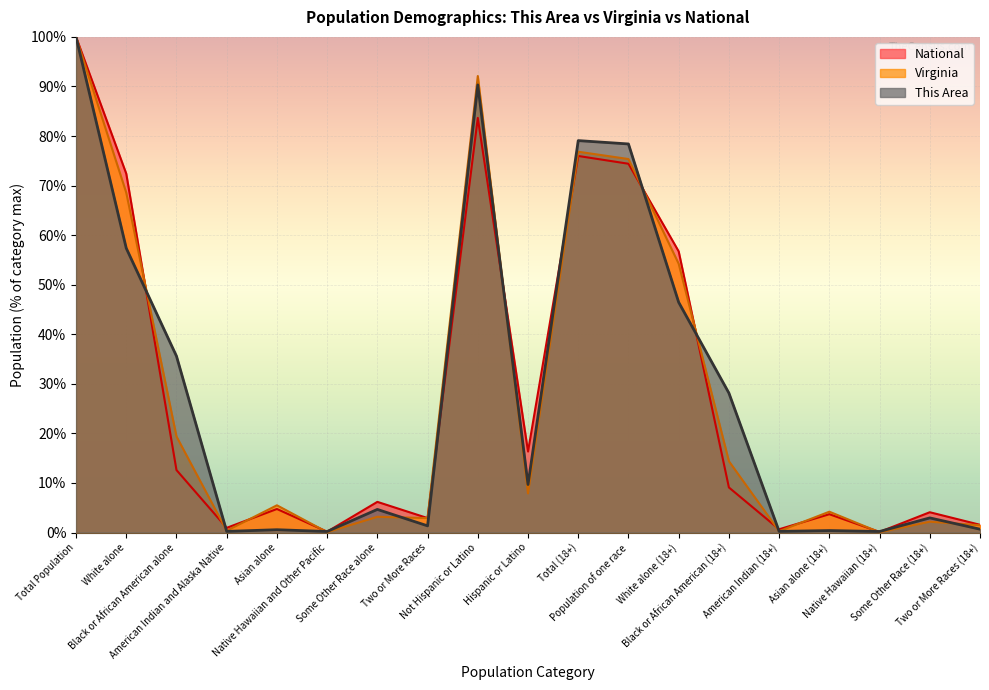

Reading left to right, extract all data points from this chart.

This Area: Total Population=100.0	White alone=57.4	Black or African American alone=35.6	American Indian and Alaska Native=0.2	Asian alone=0.6	Native Hawaiian and Other Pacific=0.2	Some Other Race alone=4.7	Two or More Races=1.4	Not Hispanic or Latino=90.3	Hispanic or Latino=9.7	Total (18+)=79.1	Population of one race=78.4	White alone (18+)=46.5	Black or African American (18+)=28.1	American Indian (18+)=0.2	Asian alone (18+)=0.4	Native Hawaiian (18+)=0.2	Some Other Race (18+)=3.0	Two or More Races (18+)=0.7
Virginia: Total Population=100.0	White alone=68.6	Black or African American alone=19.4	American Indian and Alaska Native=0.4	Asian alone=5.5	Native Hawaiian and Other Pacific=0.1	Some Other Race alone=3.2	Two or More Races=2.9	Not Hispanic or Latino=92.1	Hispanic or Latino=7.9	Total (18+)=76.8	Population of one race=75.4	White alone (18+)=54.2	Black or African American (18+)=14.4	American Indian (18+)=0.3	Asian alone (18+)=4.2	Native Hawaiian (18+)=0.1	Some Other Race (18+)=2.2	Two or More Races (18+)=1.5
National: Total Population=100.0	White alone=72.4	Black or African American alone=12.6	American Indian and Alaska Native=0.9	Asian alone=4.8	Native Hawaiian and Other Pacific=0.2	Some Other Race alone=6.2	Two or More Races=2.9	Not Hispanic or Latino=83.7	Hispanic or Latino=16.3	Total (18+)=76.0	Population of one race=74.4	White alone (18+)=56.7	Black or African American (18+)=9.1	American Indian (18+)=0.7	Asian alone (18+)=3.7	Native Hawaiian (18+)=0.1	Some Other Race (18+)=4.1	Two or More Races (18+)=1.6